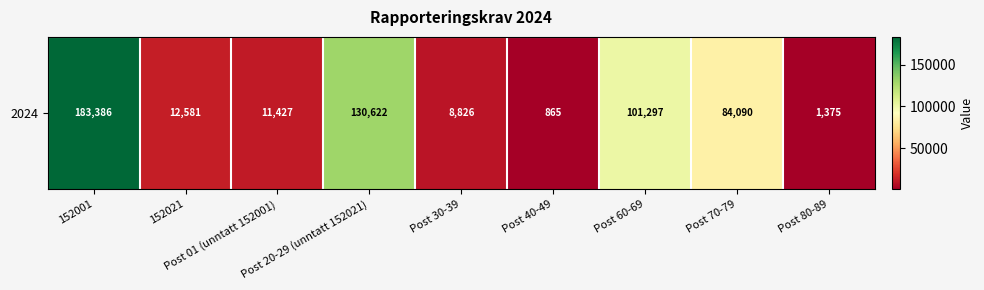

Is it true that the value at Post 40-49 is 865?

True